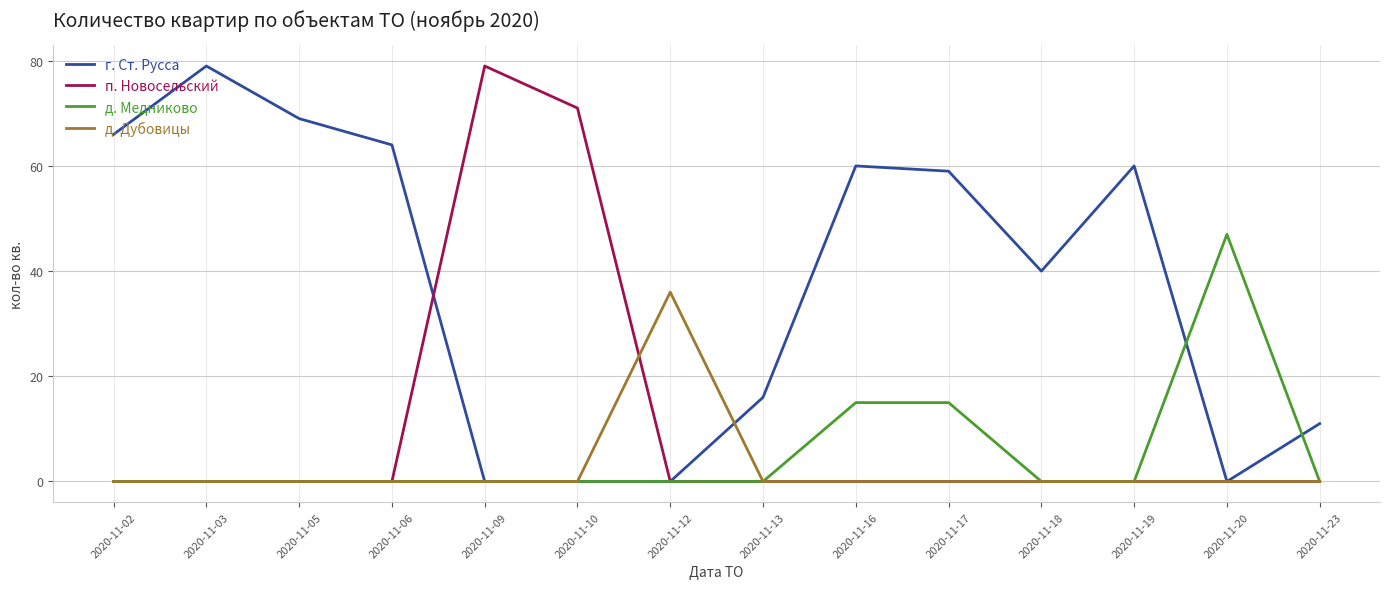

In д. Дубовицы, how many points are higher than both neighbors (excluding endpoints)?

1